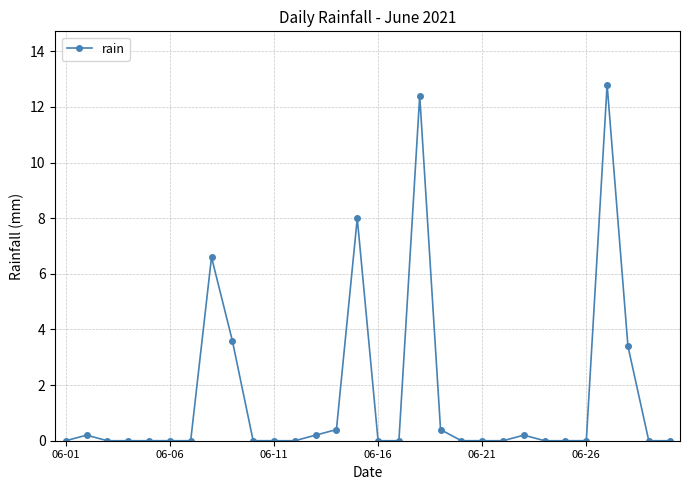

What is the difference between the maximum and minimum values?

12.8